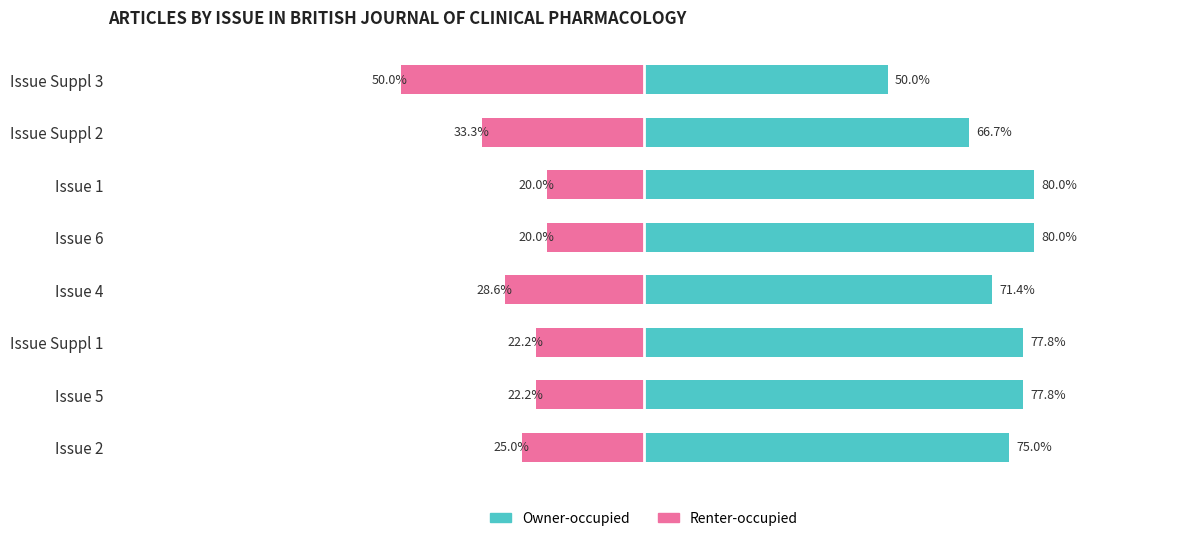

How many data points does each series have?

8